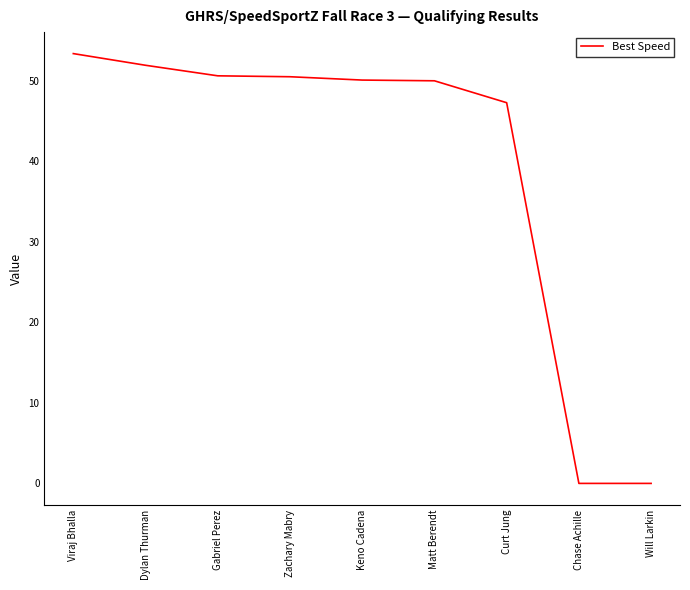

What position from the right is Matt Berendt?

4